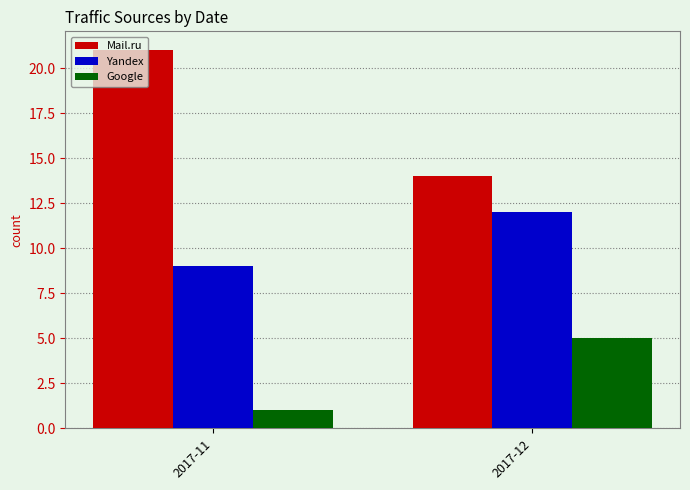

What is the difference between the maximum and minimum values in the Google series?

4